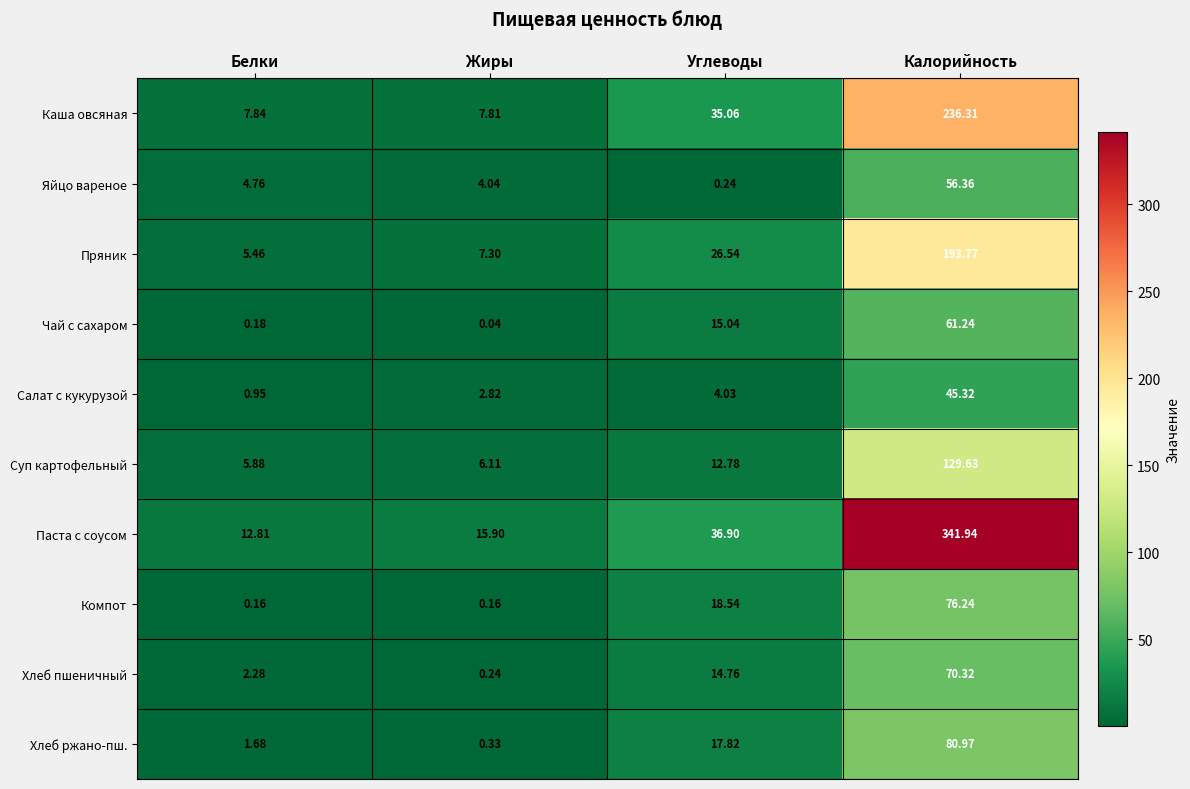

Rank the series by their maximum value, from highest to lowest.

Паста с соусом, Каша овсяная, Пряник, Суп картофельный, Хлеб ржано-пш., Компот, Хлеб пшеничный, Чай с сахаром, Яйцо вареное, Салат с кукурузой